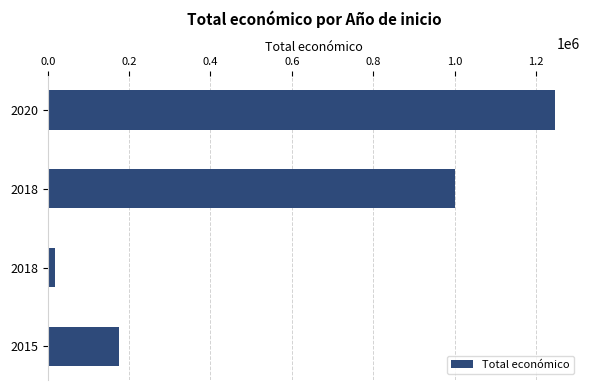

What is the sum of all values?

2439281